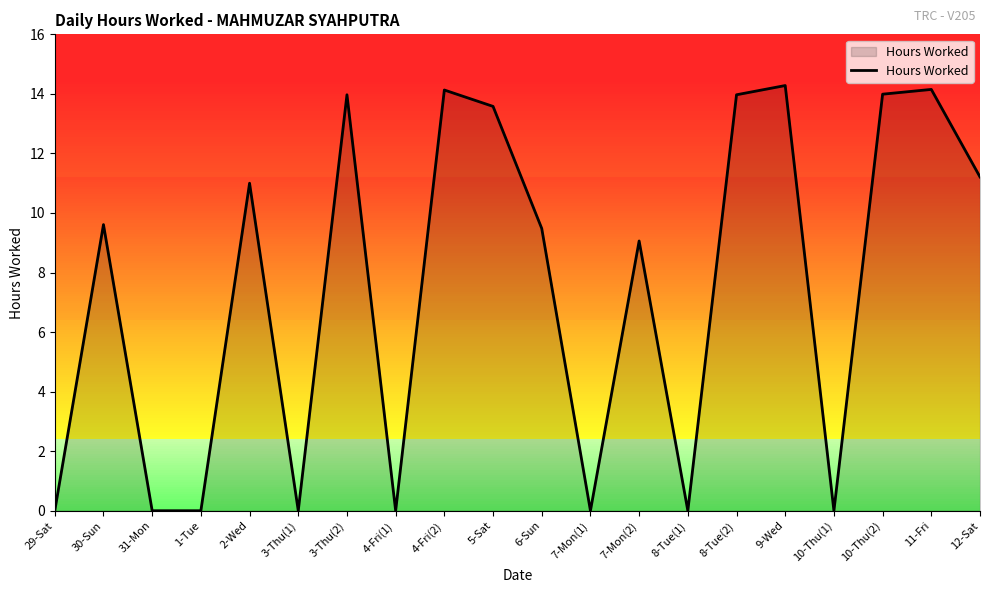

What is the maximum value shown in the chart?

14.3